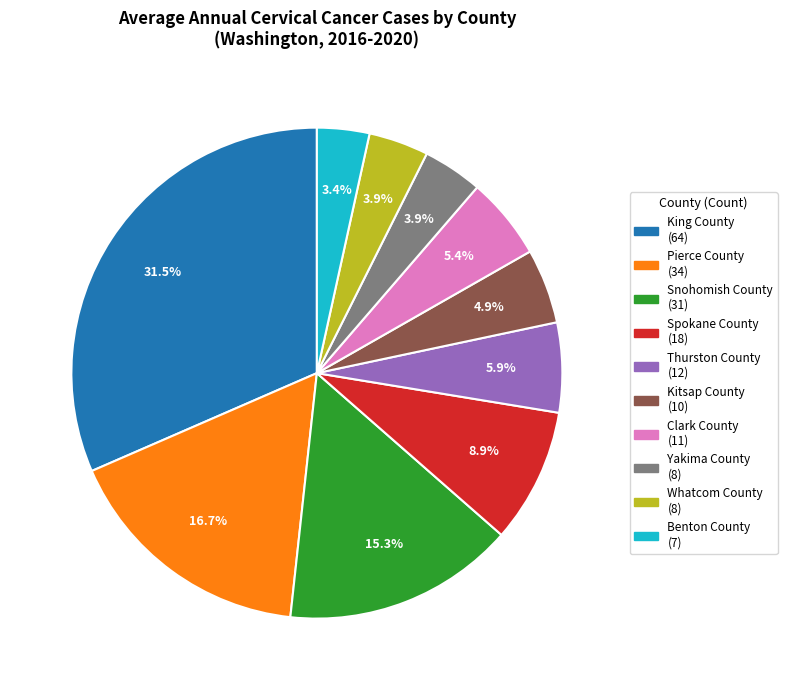

What is the ratio of the value at Benton County to the value at Clark County?

0.6